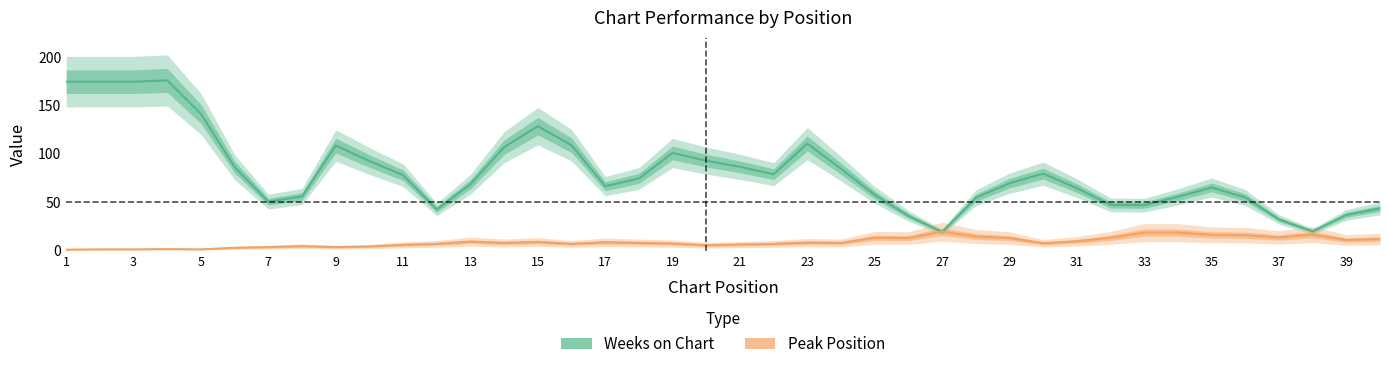

Where is the first local minimum for Peak Position?

5